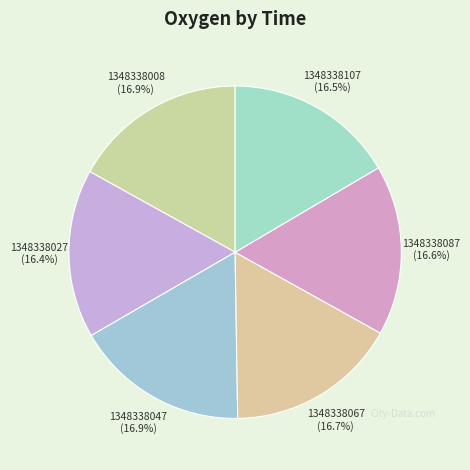

Is there a majority slice in this chart?

No